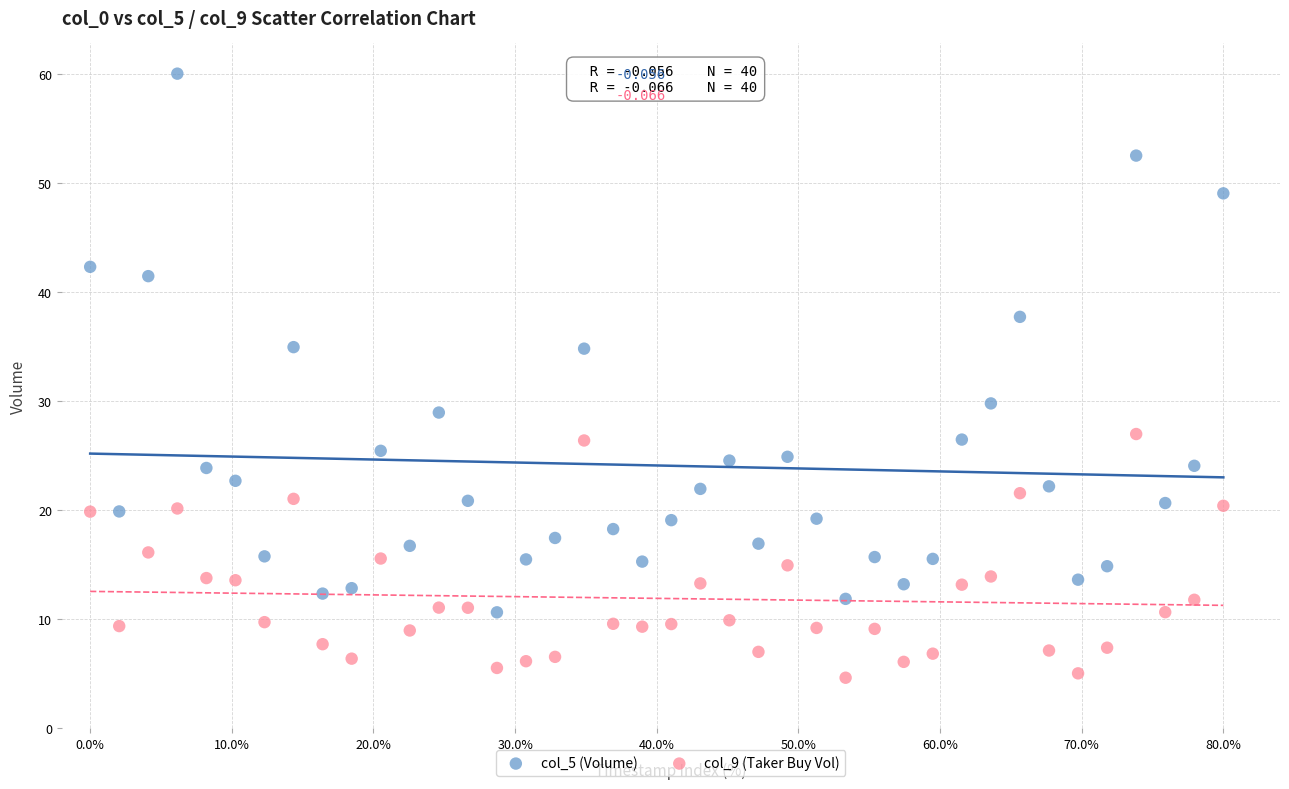

Across all data points, what is the range of X values (max minus min)?

80.0